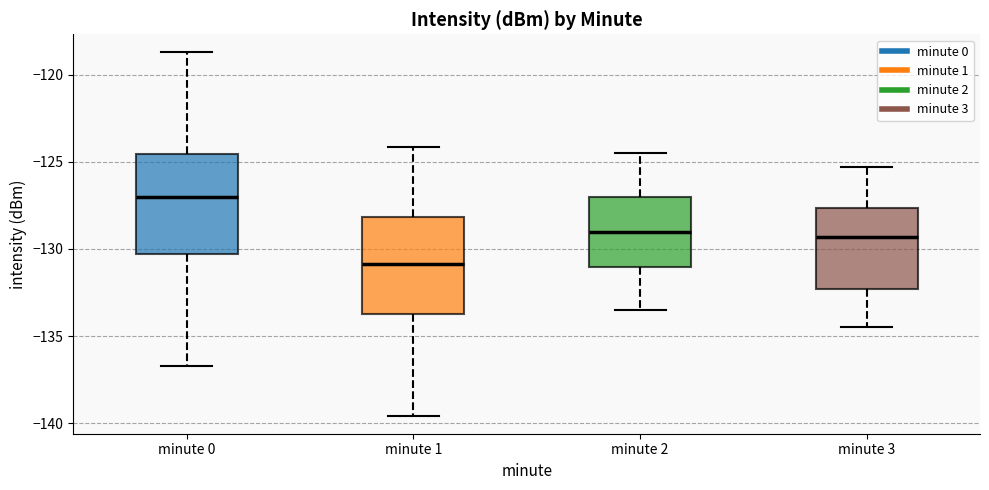

Which box's median line is the lowest?

minute 1